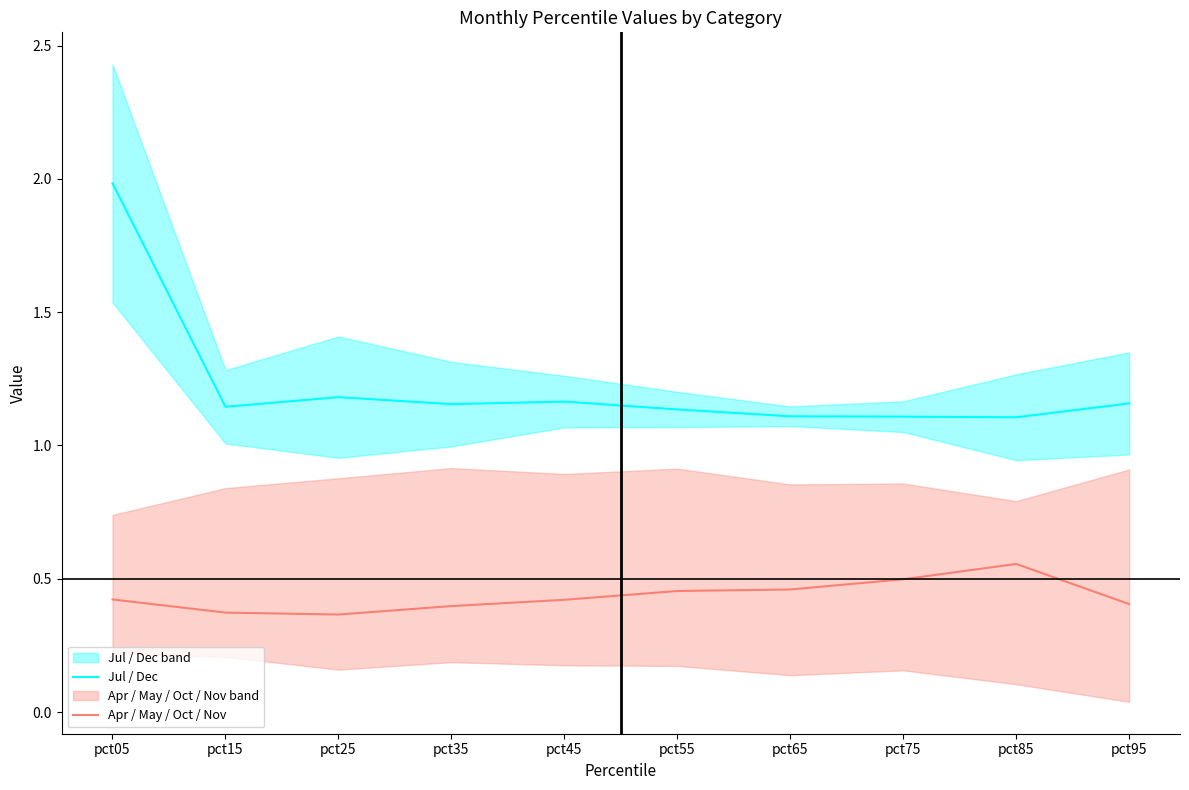

Rank the categories by Apr / May / Oct / Nov value from highest to lowest.

pct85, pct75, pct65, pct55, pct05, pct45, pct95, pct35, pct15, pct25